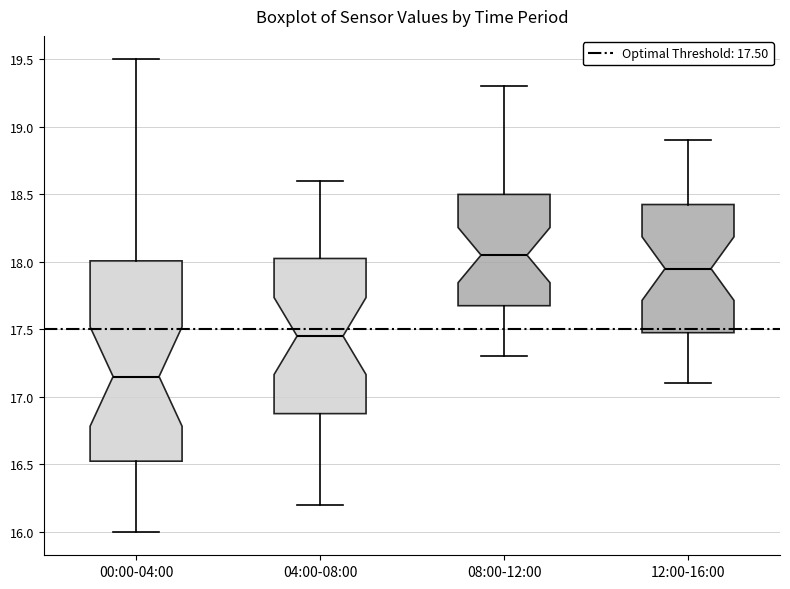

Where does the lower whisker of the box for 12:00-16:00 end on the y-axis? The values are not printed on the chart, so give them approximately, as read against the axis.

17.10